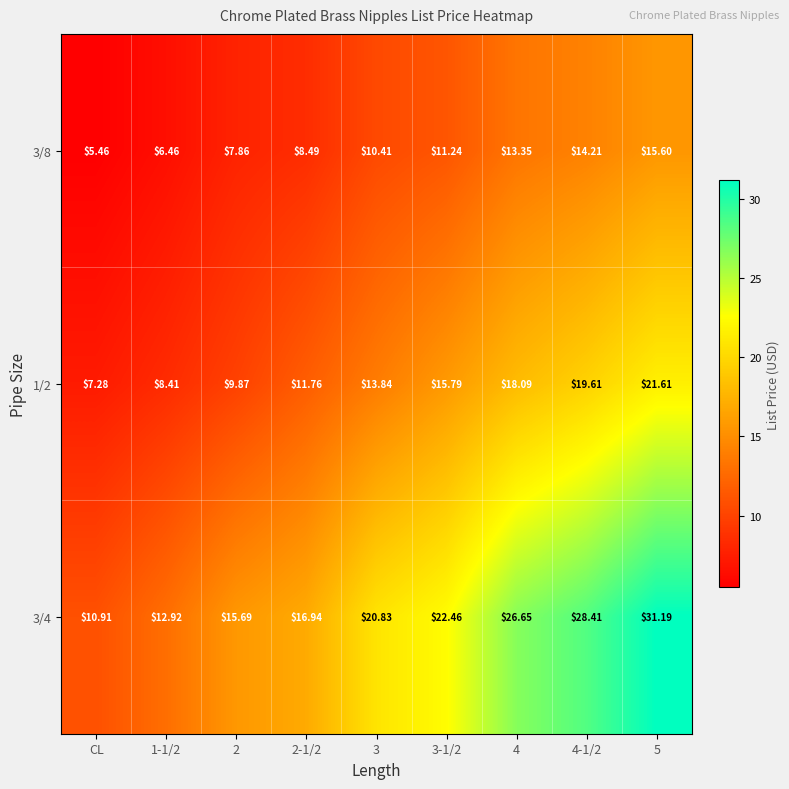

At which label does 1/2 reach its minimum?

CL